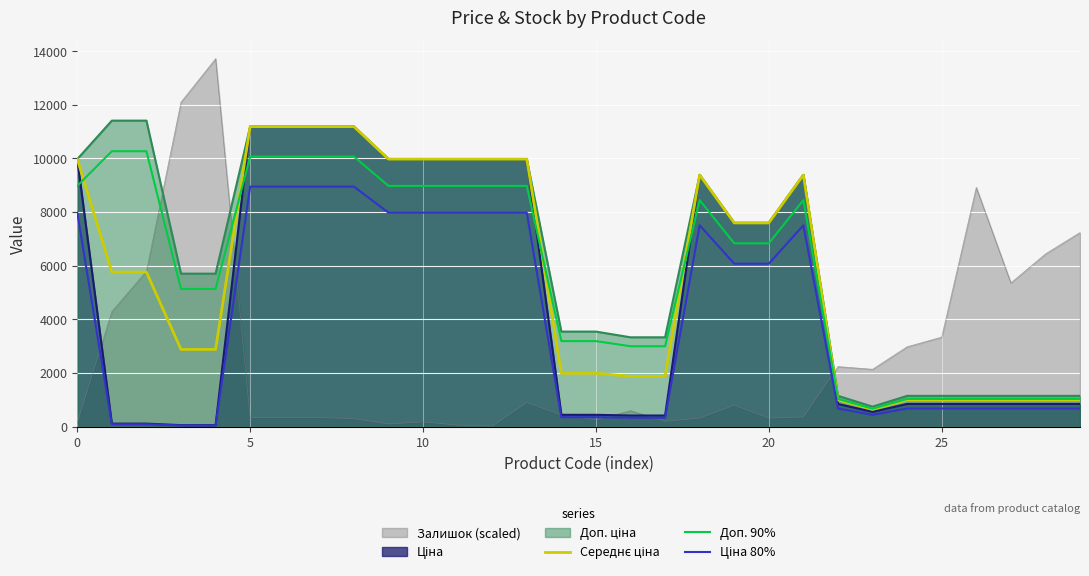

What is the label of the 5th point from the right?

25